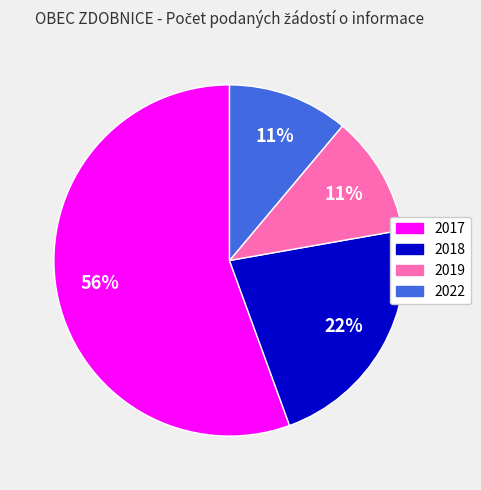

What is the largest slice in the pie chart?

2017